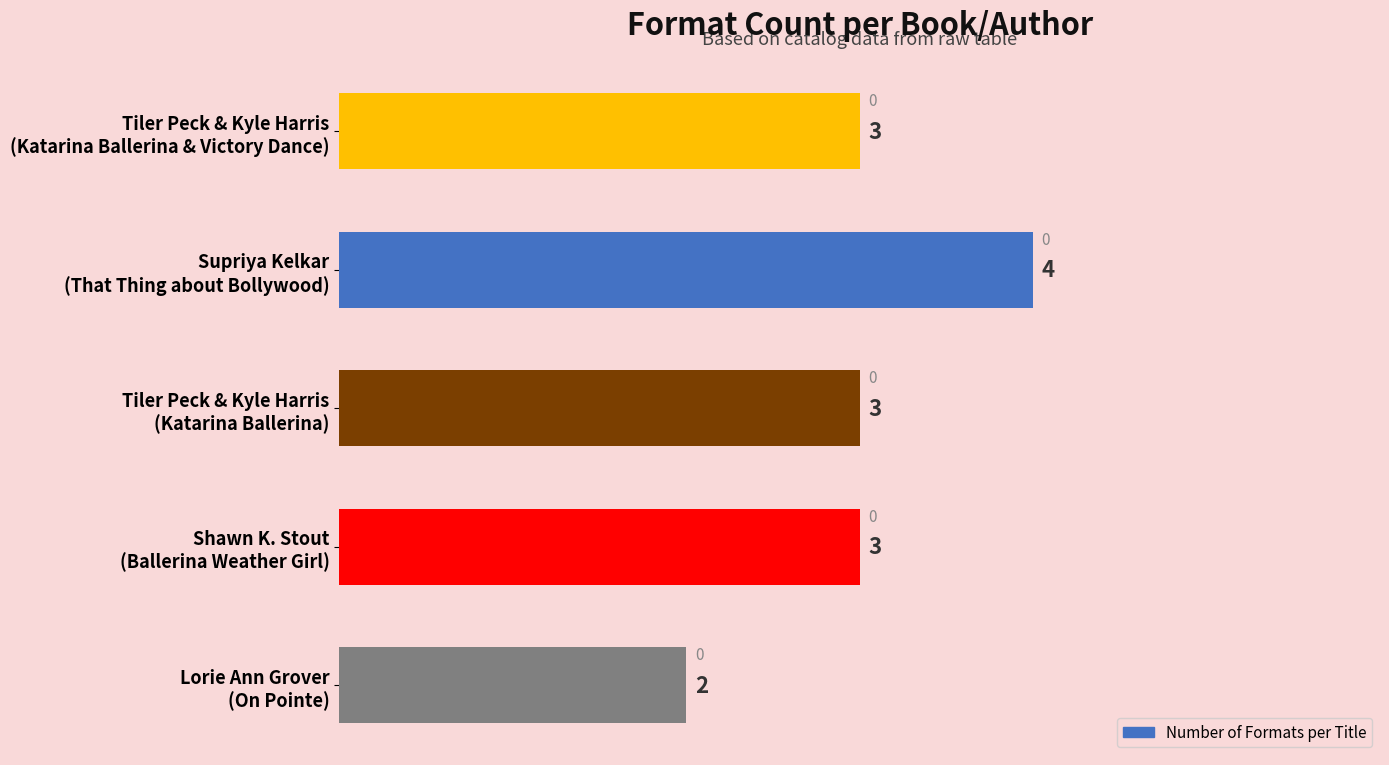

What is the greatest value displayed?

4